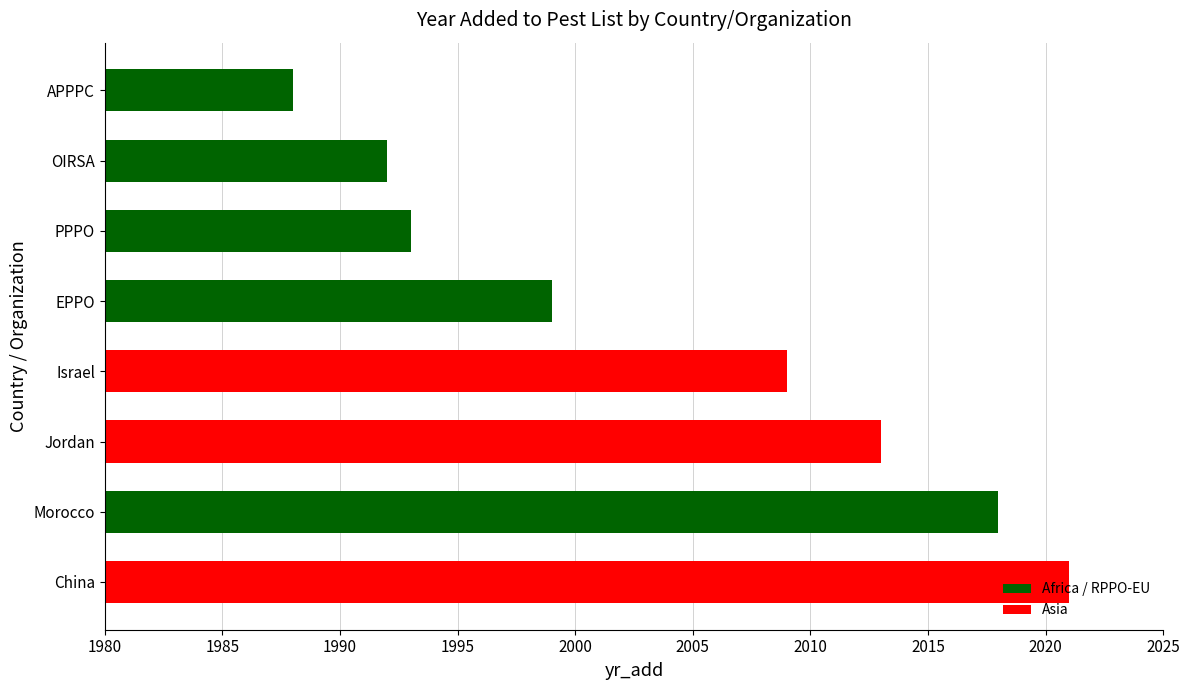

Are the bars grouped side by side (vs. stacked)?

No